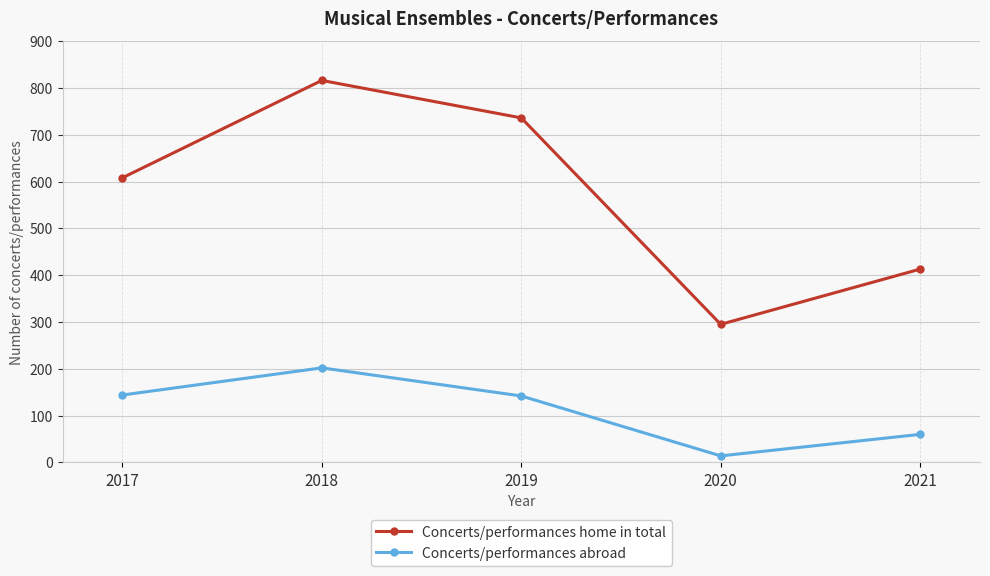

True or false: Concerts/performances home in total has more than 1 interior local peaks.

False